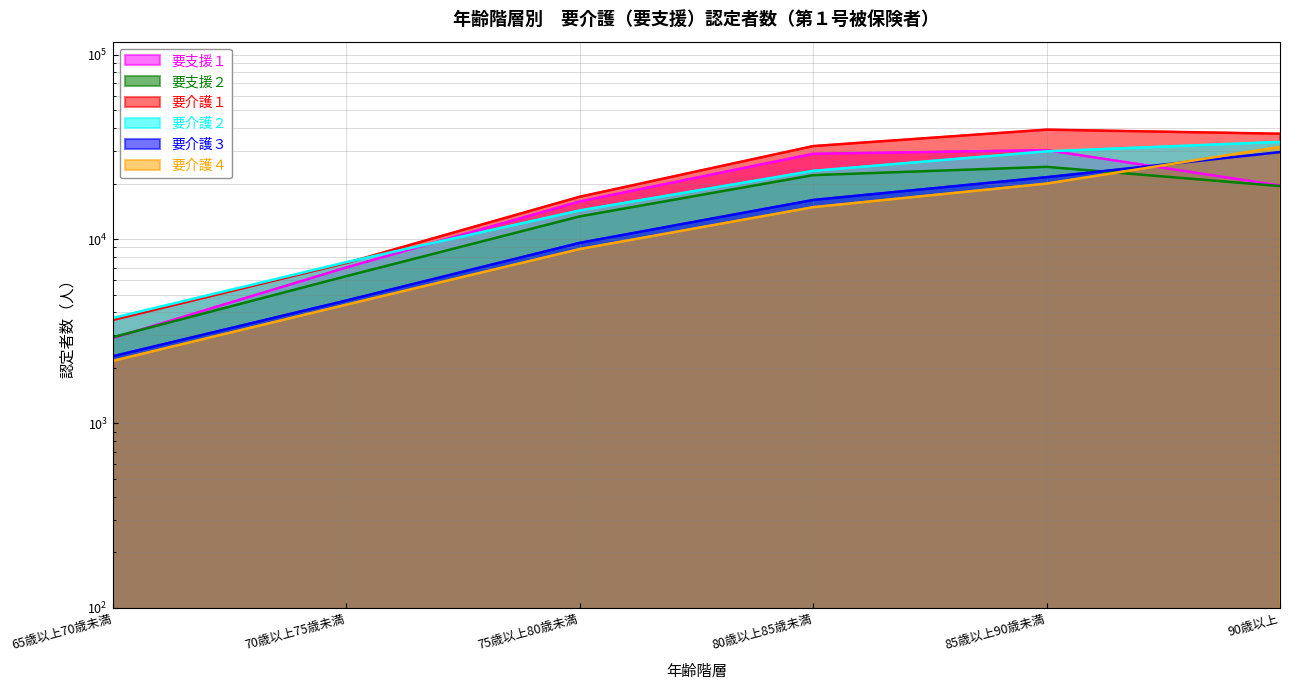

What position from the right is 85歳以上90歳未満?

2